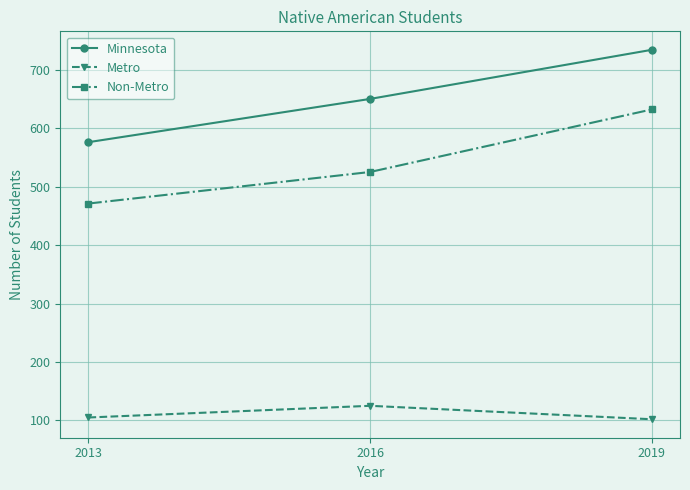

The Minnesota series shows 374 at 2016. True or false?

False